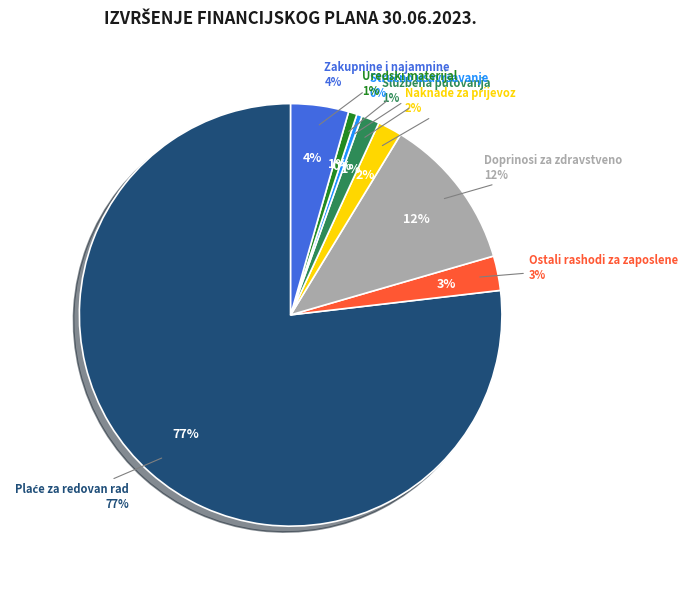

Is it true that Uredski materijal is 1% of the pie?

True